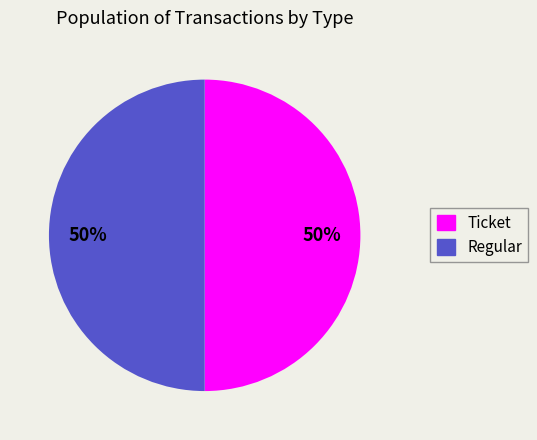

How many slices are in this pie chart?

2